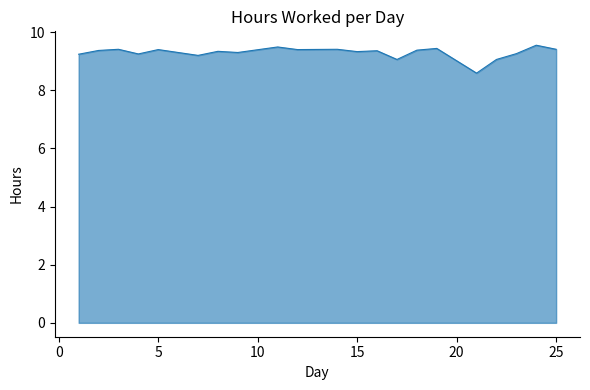

What is the difference between the maximum and minimum values?

1.0